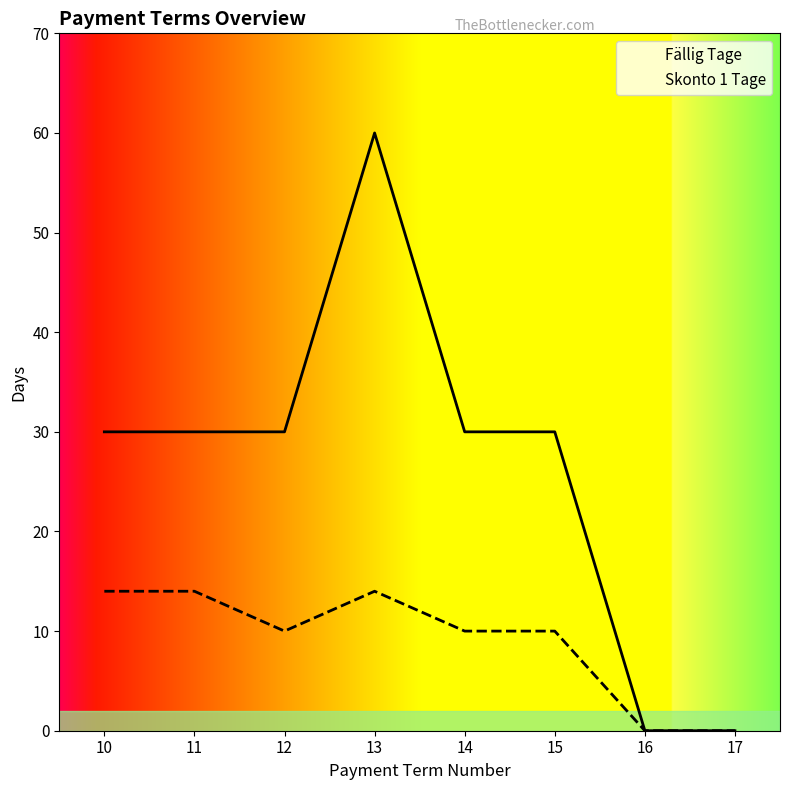

Is this an area chart (filled region under the line)?

No